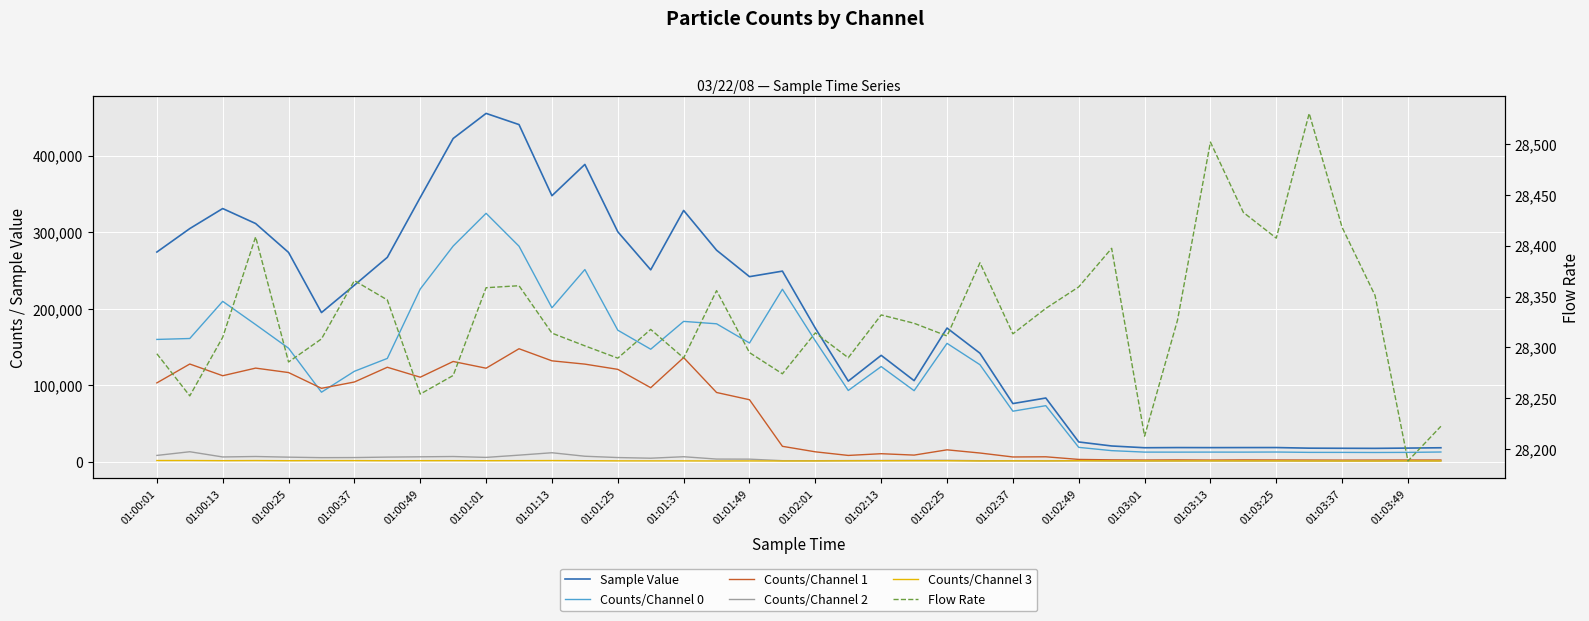

True or false: Counts/Channel 3 has more than 2 interior local peaks.

True